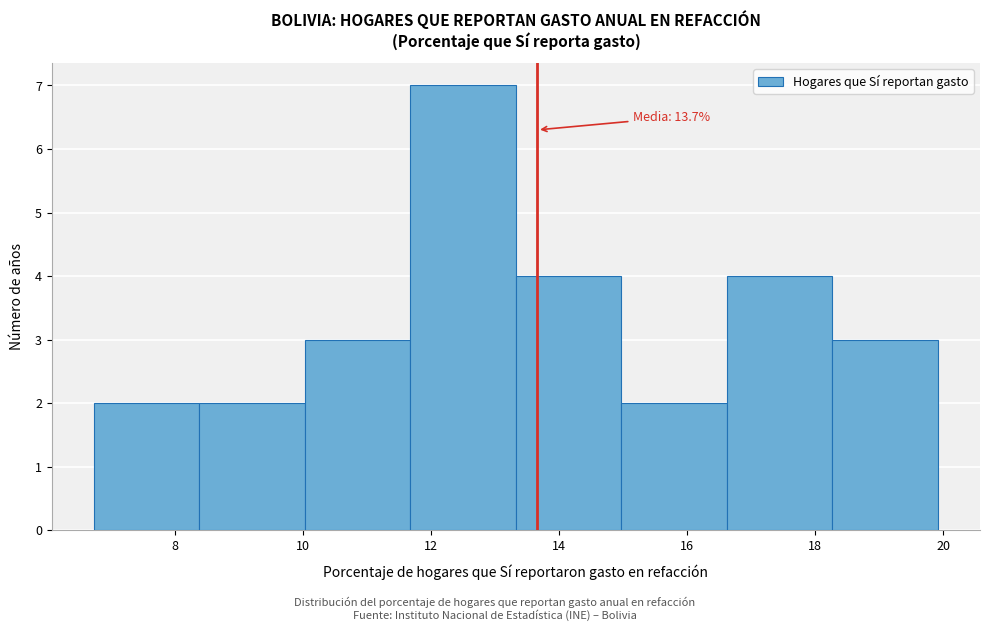

Which range on the x-axis has the tallest bar?

11.6 to 13.4